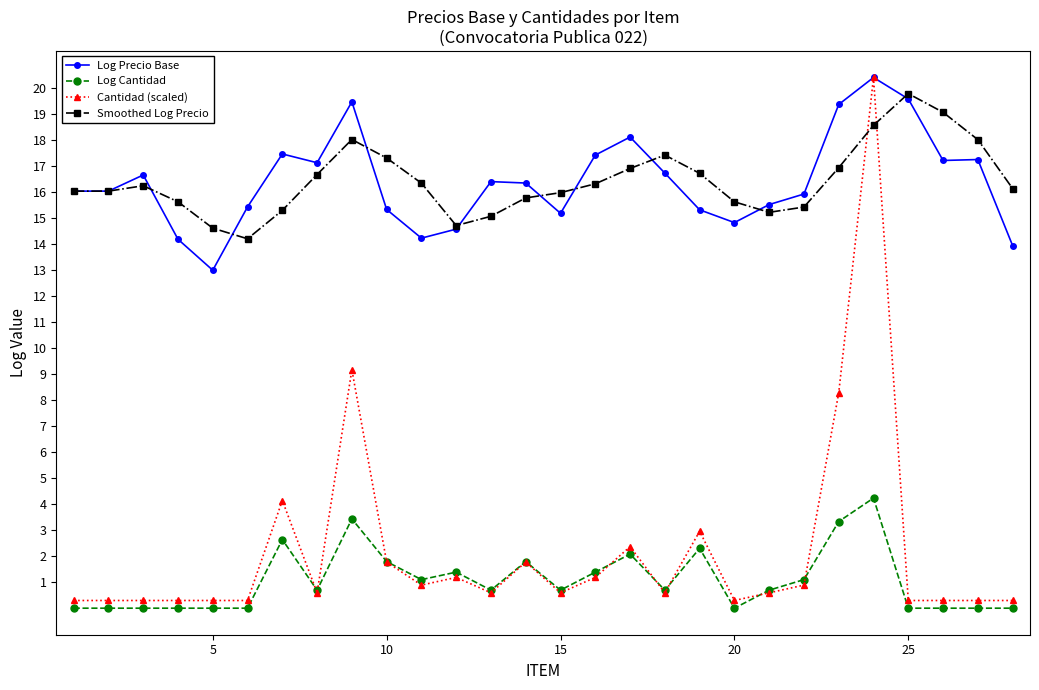

What is the value of the Log Precio Base point at the 21st from the left?

15.5